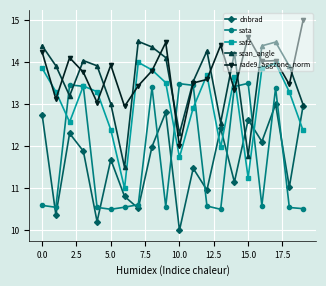

What is the value of the scan_angle point at the 13th from the left?

14.3